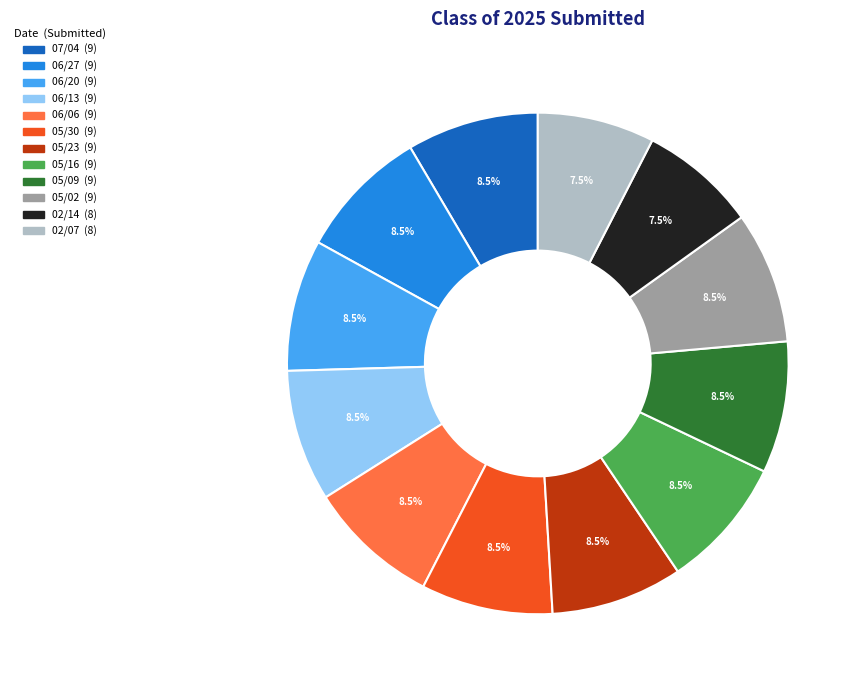

How many segments does this pie chart have?

12